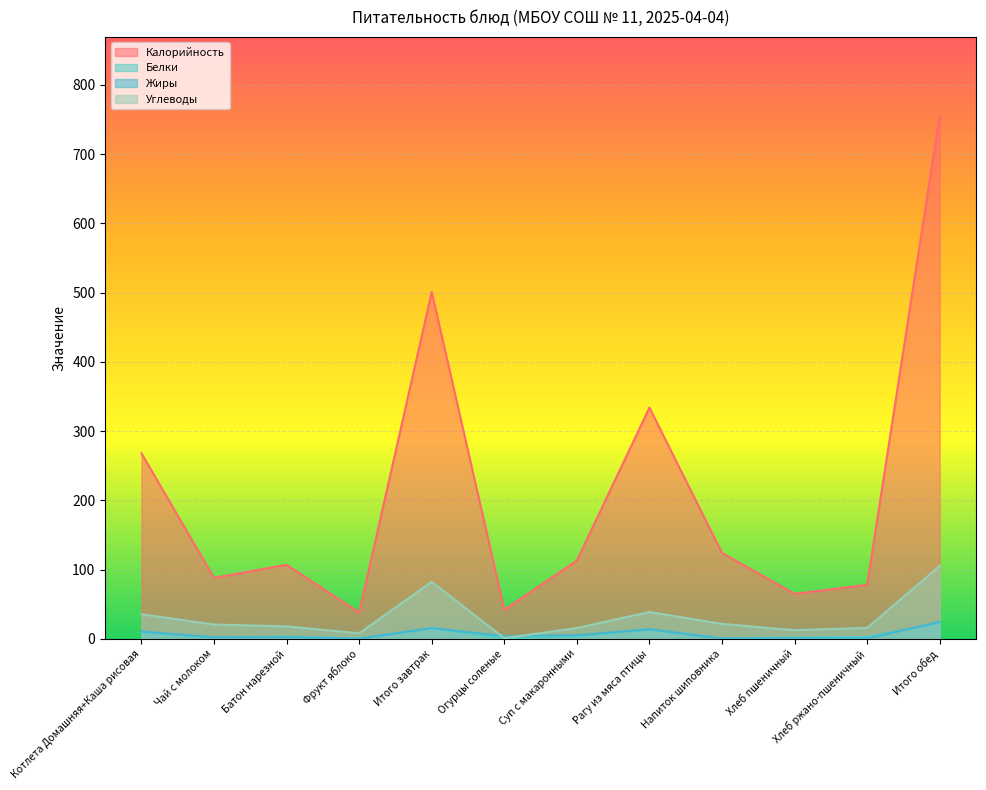

True or false: Углеводы and Белки cross at least once.

False